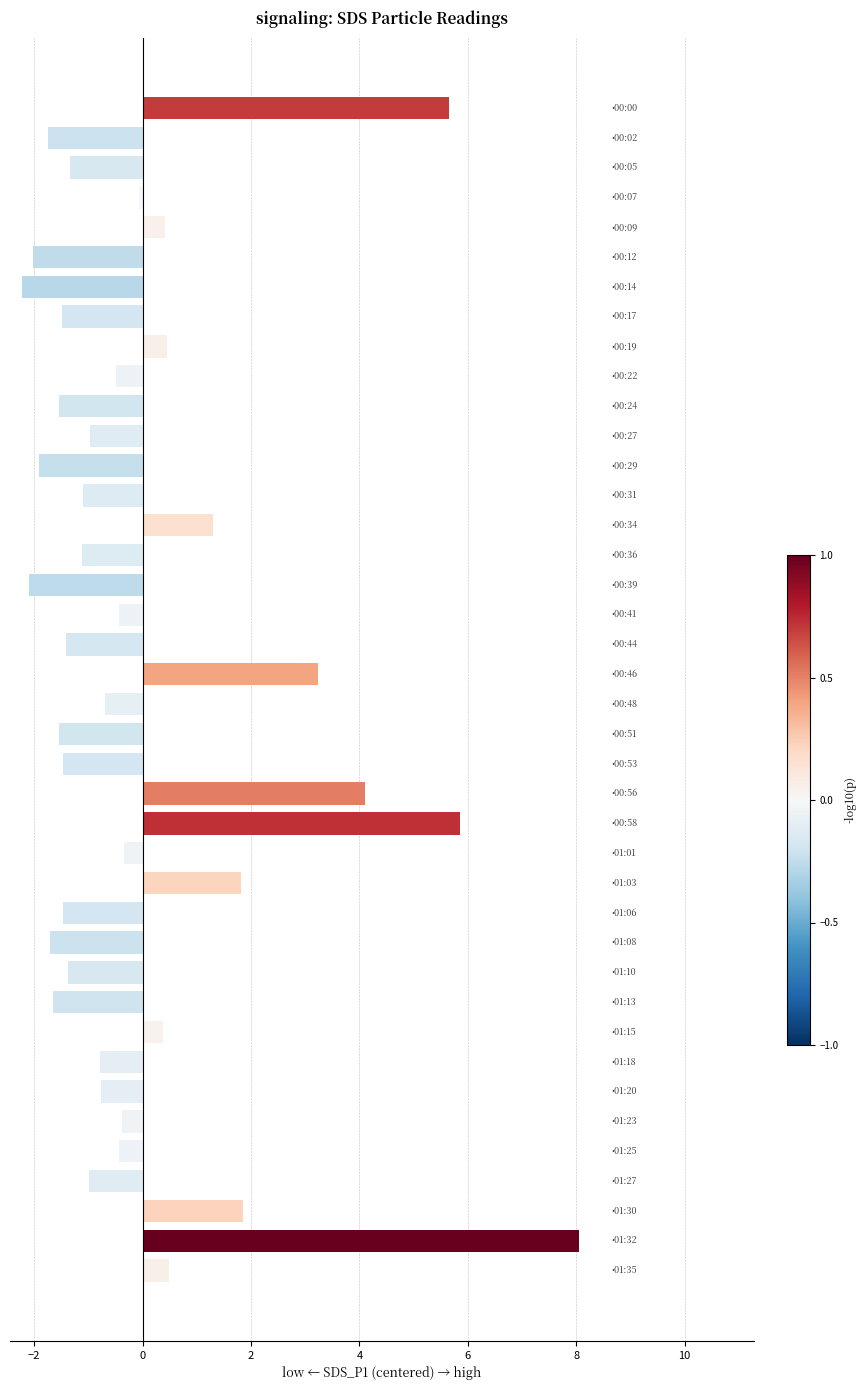

What is the value of the 28th bar from the top?

-1.5